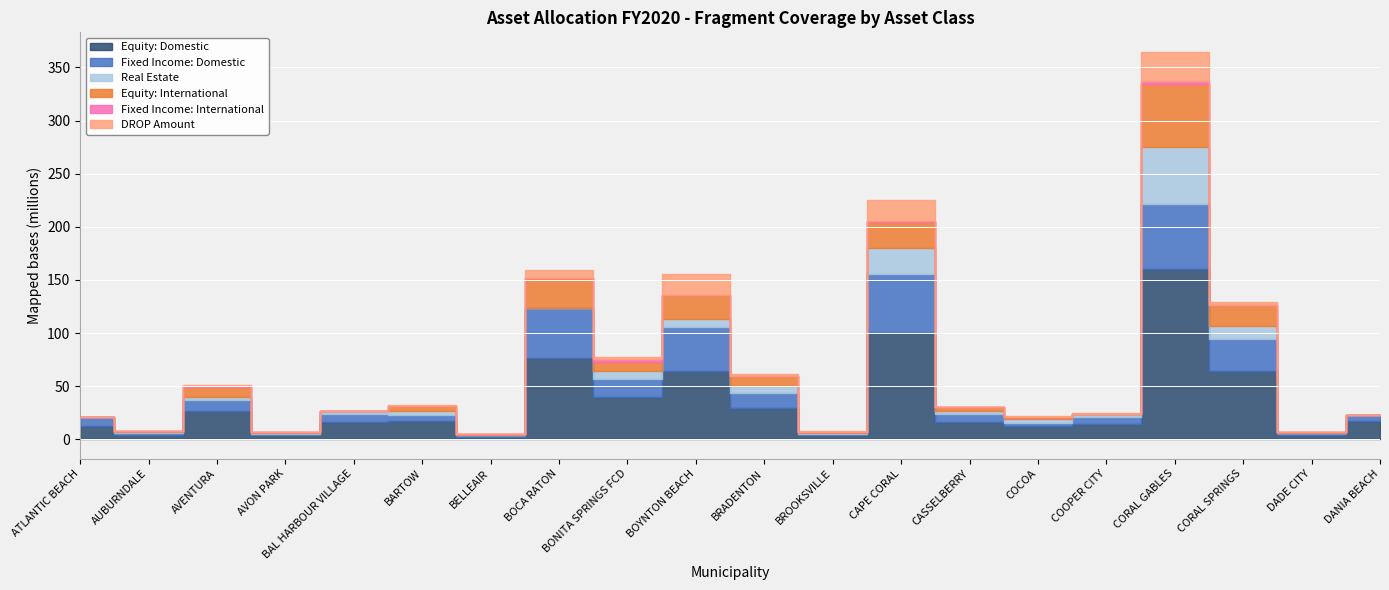

What is the sum of the Real Estate values at BOYNTON BEACH and COOPER CITY?

9701802